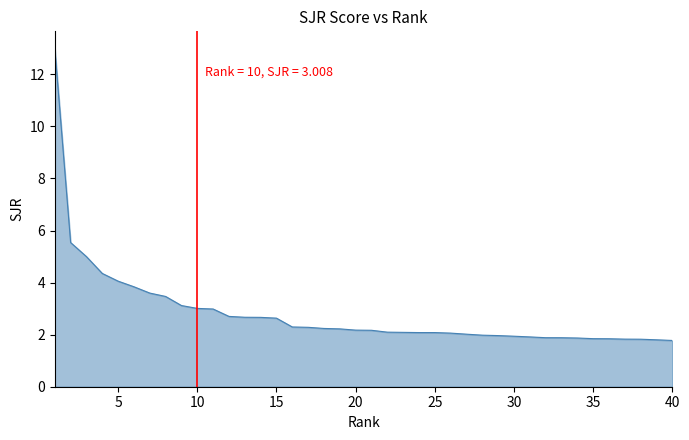

What is the greatest value displayed?

13.0